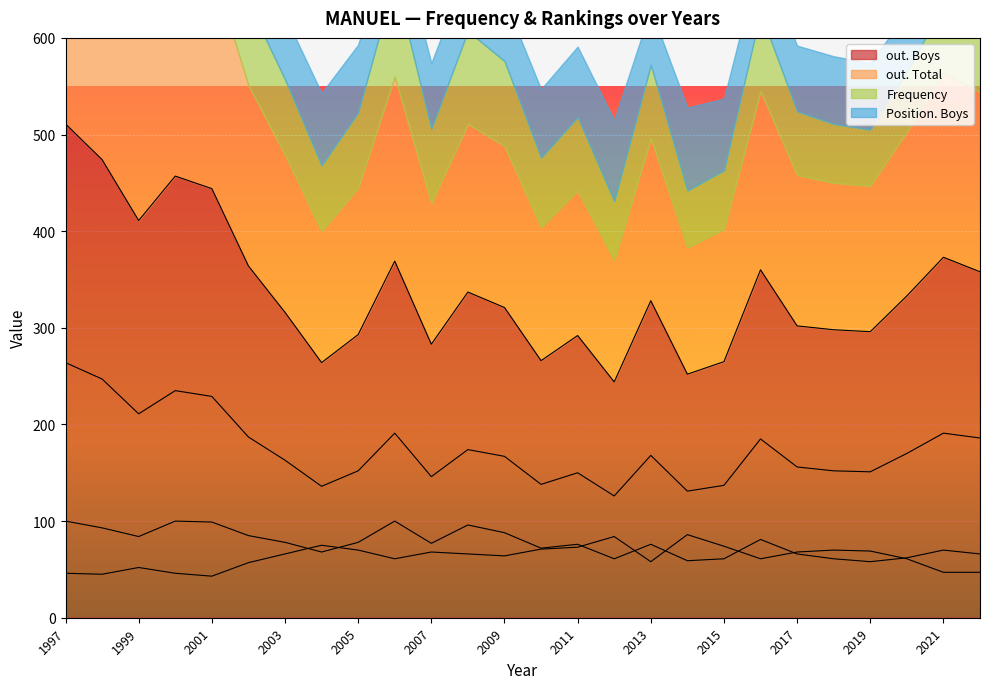

True or false: out. Total and Position. Boys intersect in this chart.

False